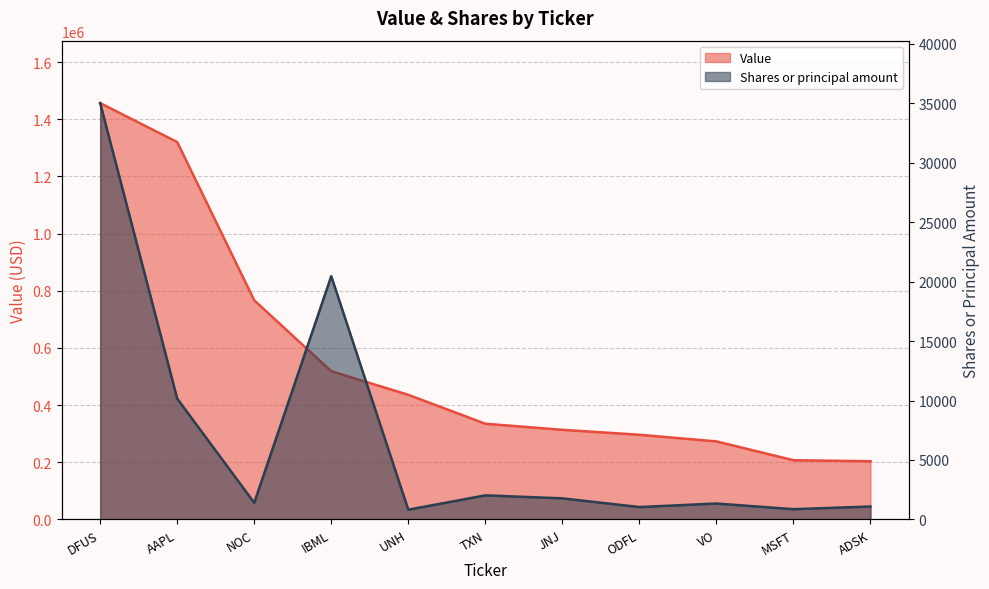

Rank the series by their average value, from lowest to highest.

Shares or principal amount, Value